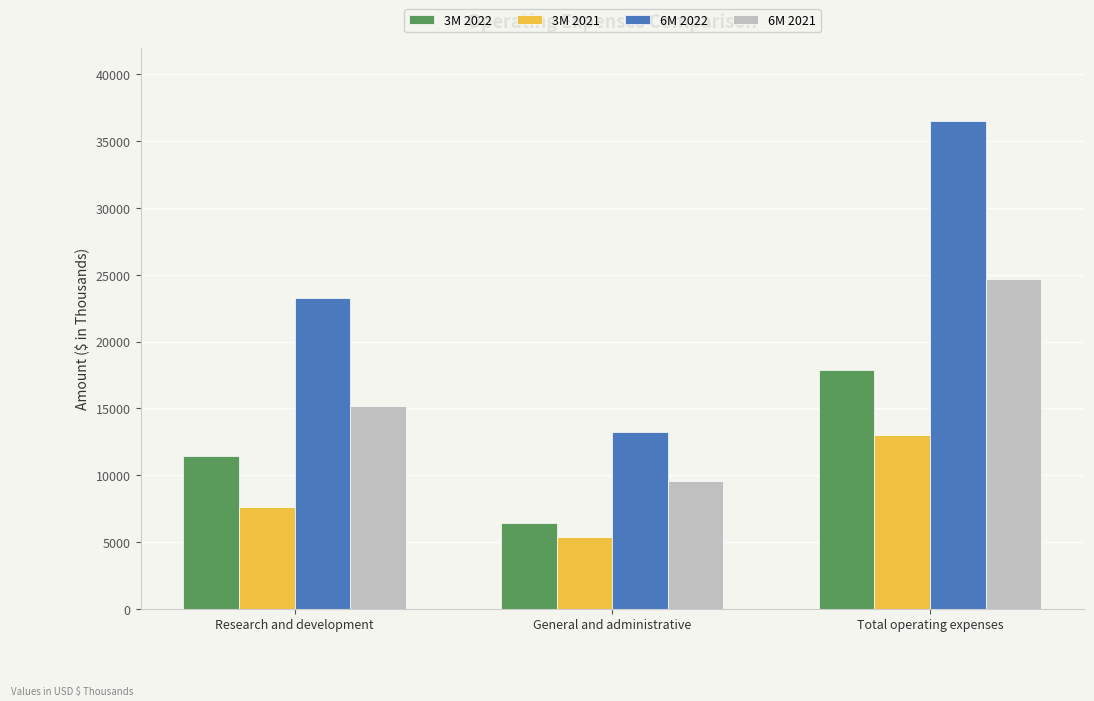

Which series has the largest range (max minus min)?

6M 2022